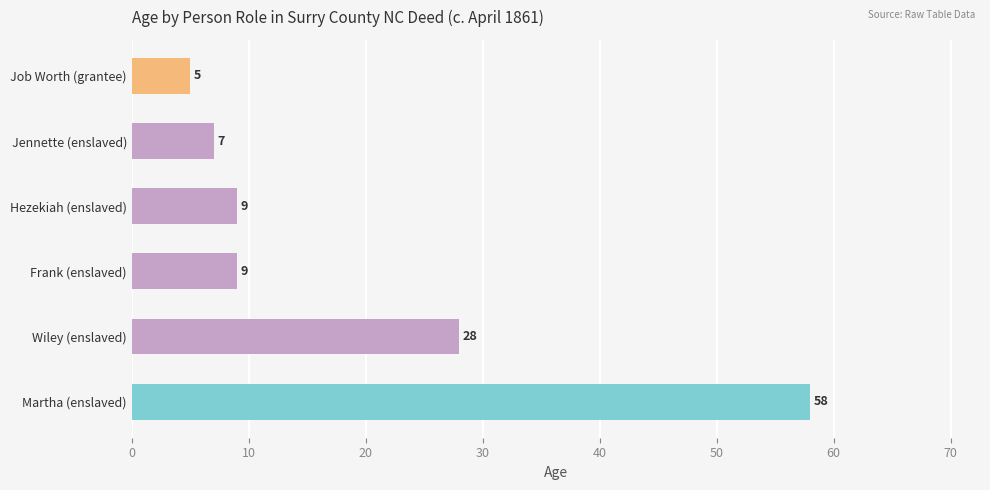

What is the difference between the maximum and minimum values?

53